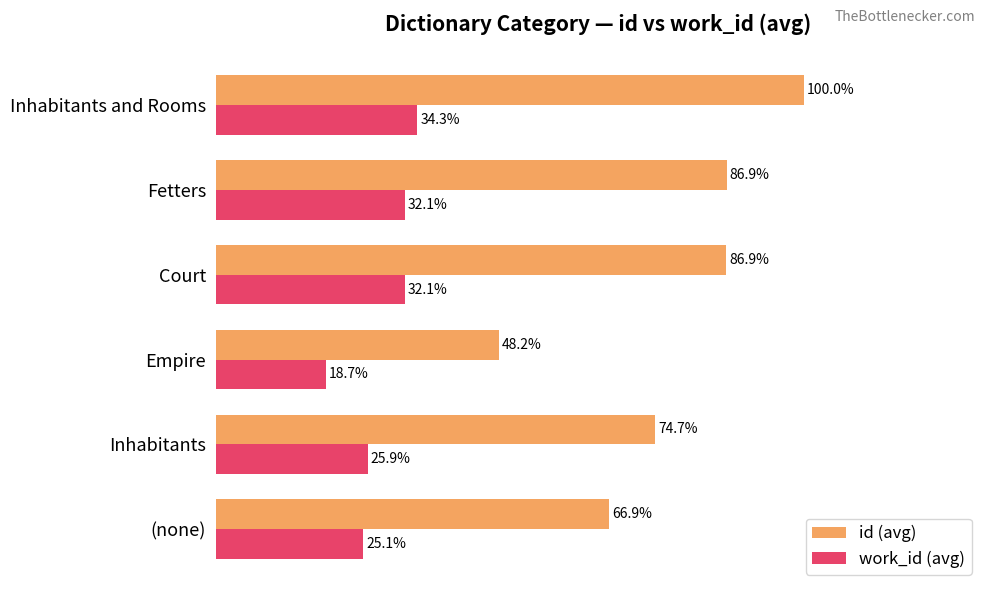

Rank the series by their average value, from lowest to highest.

work_id (avg), id (avg)